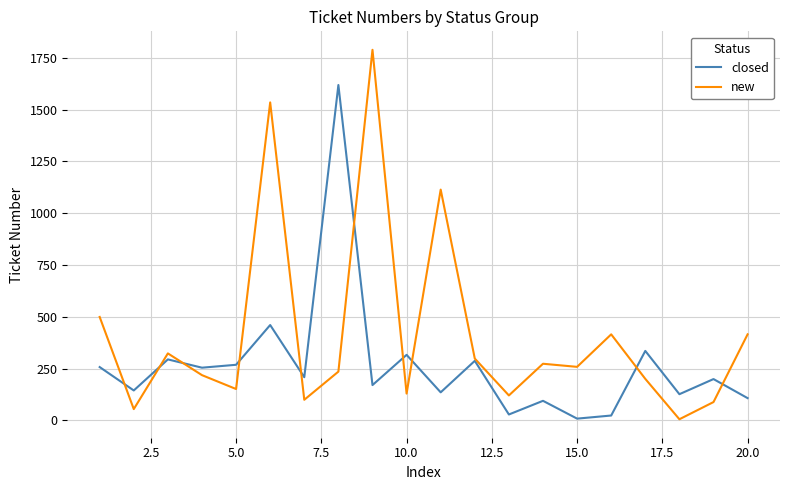

Which series has the widest spread of values?

new